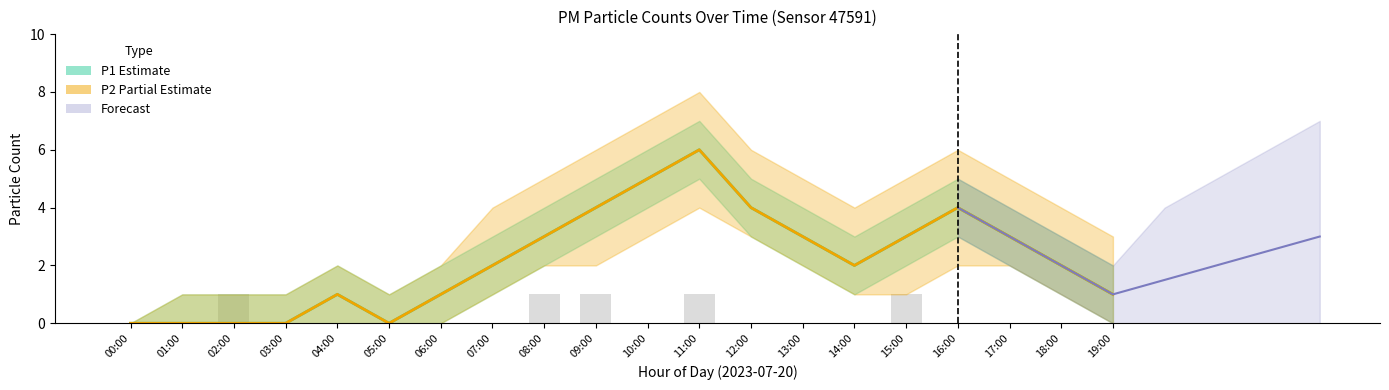

At which label does P1_hi first exceed 3?

08:00